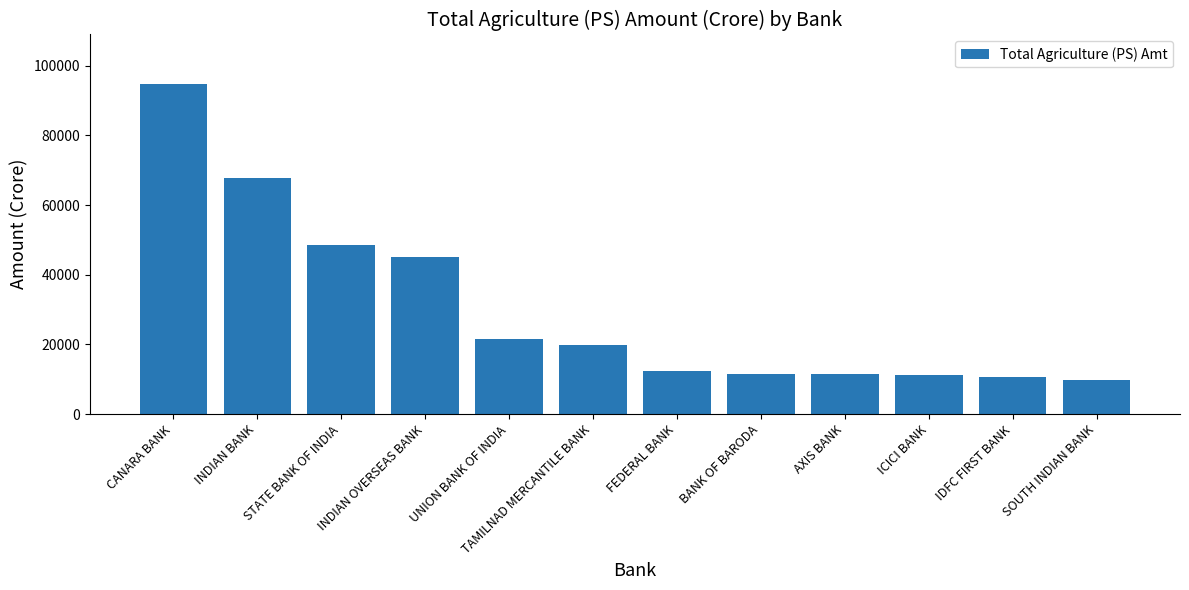

The chart shows a value of 5524.2 at IDFC FIRST BANK. True or false?

False